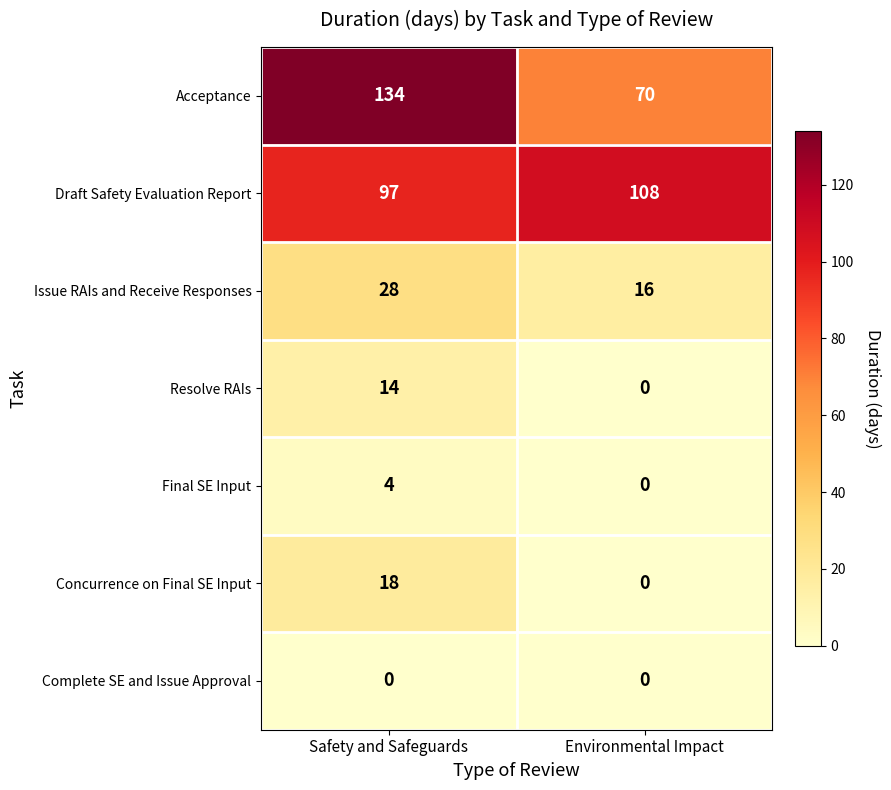

Count the number of categories in the chart.

2